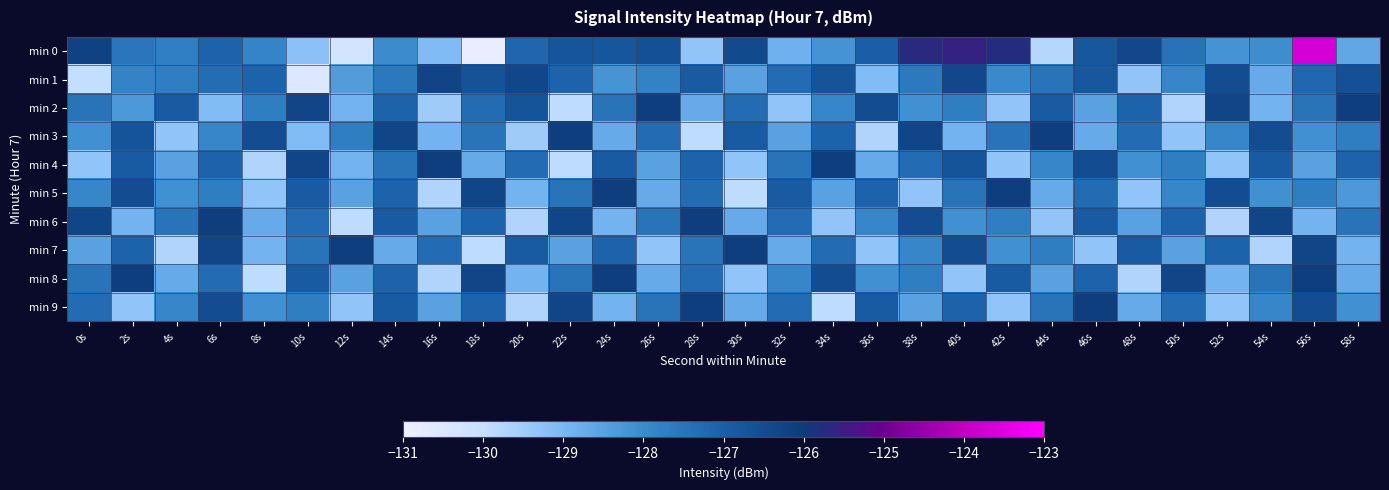

At which category is the sum across all series the highest?

56s